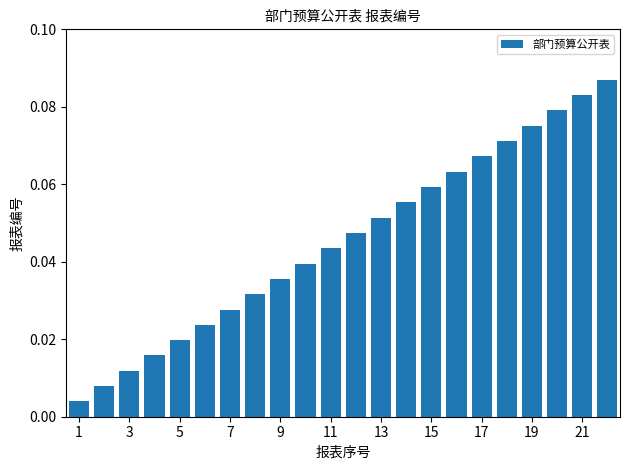

Count the number of data series in this chart.

1